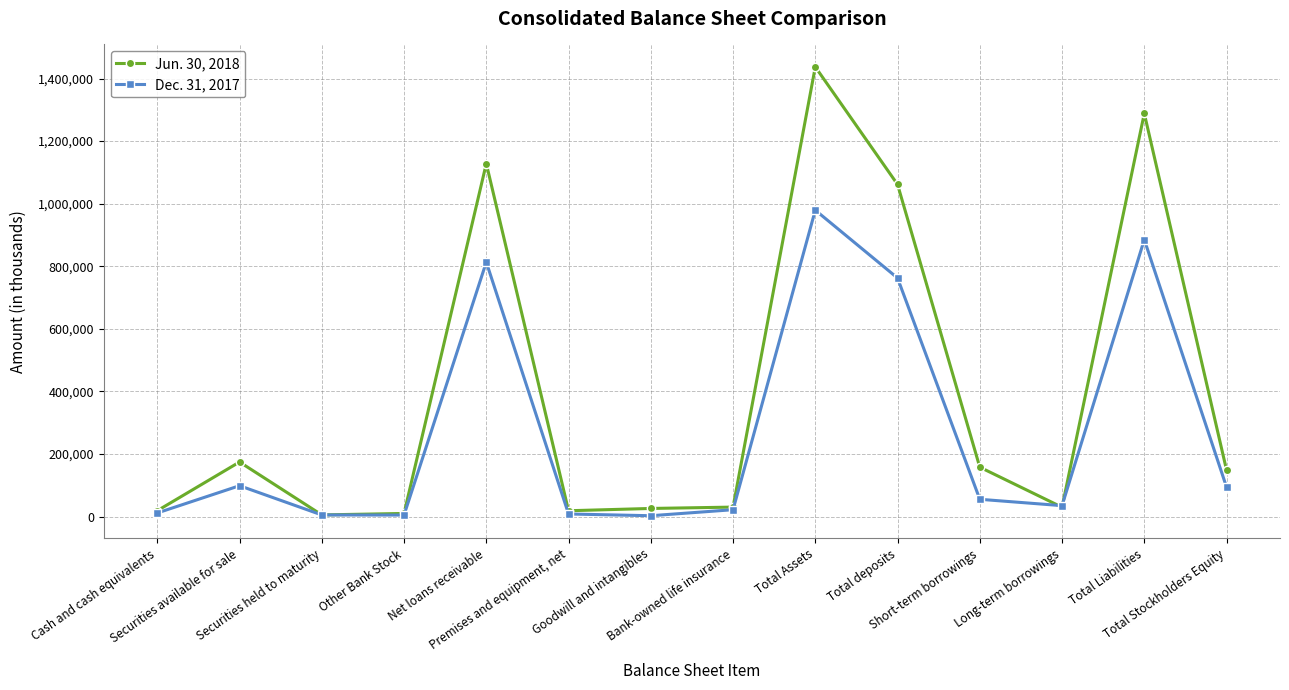

What is the greatest value displayed?

1437302